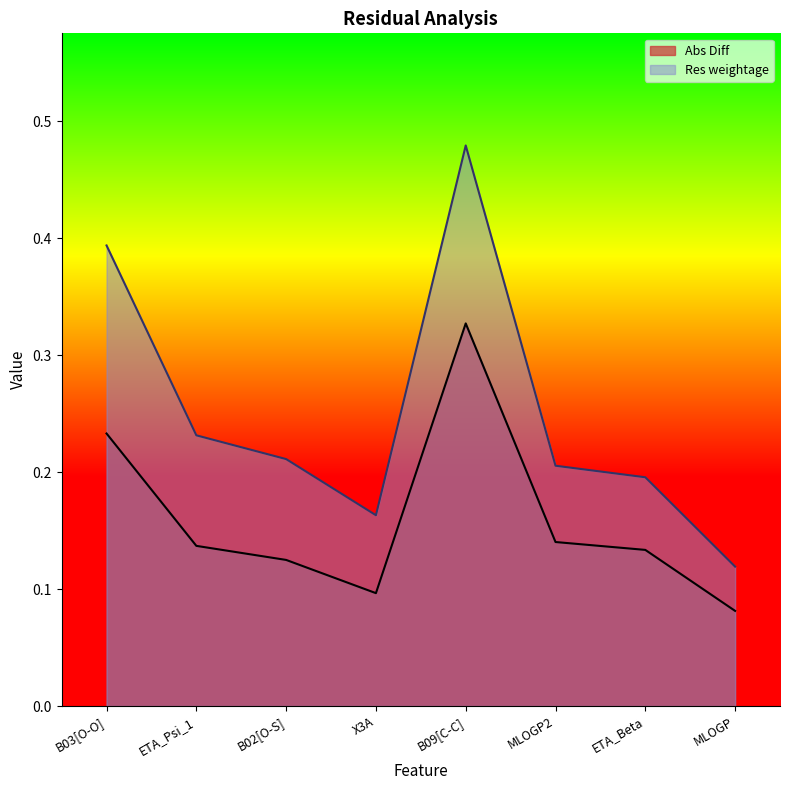

What is the lowest value of the Res weightage series?

0.1